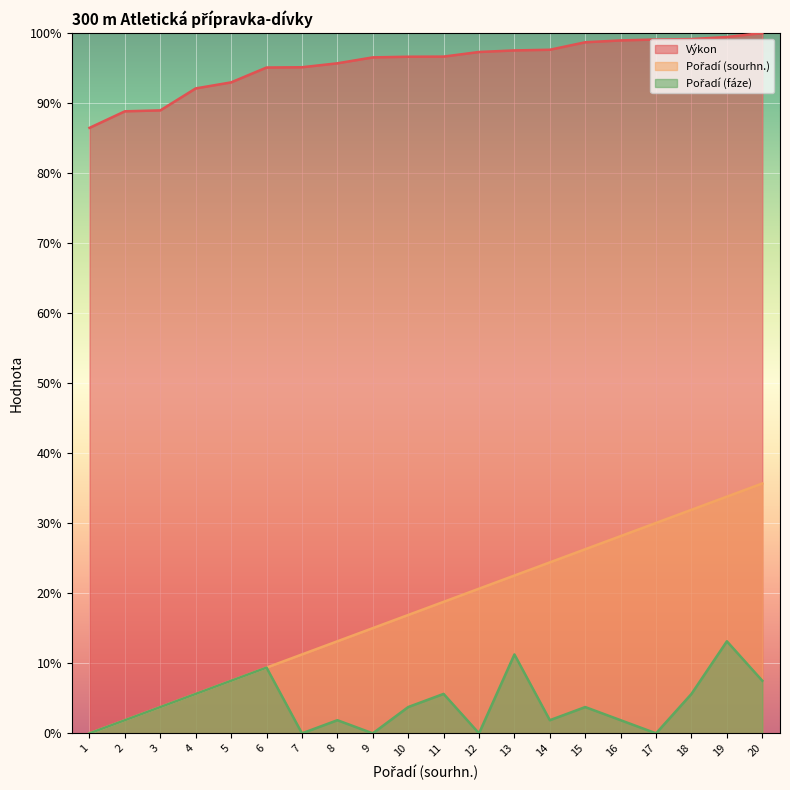

At which label does Pořadí (fáze) first exceed 3?

3